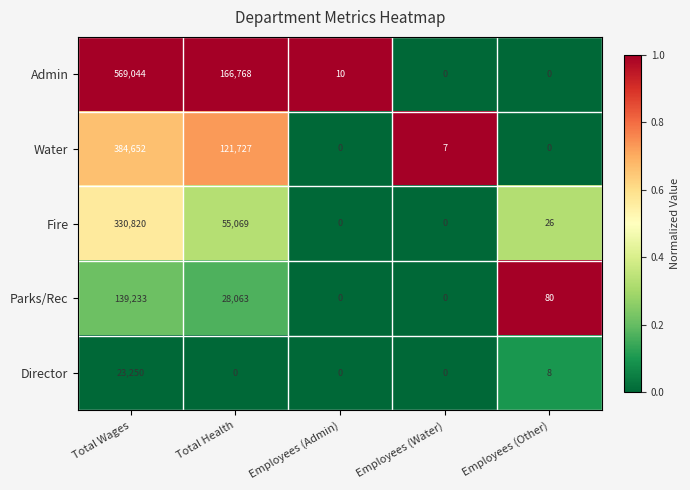

Which category has the highest value across all series?

Total Wages